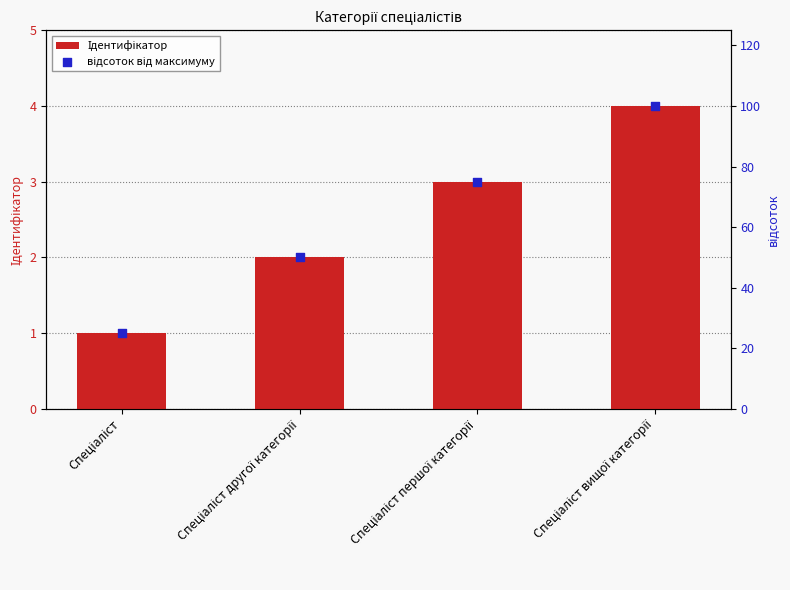

Which series reaches the minimum Y coordinate?

Ідентифікатор